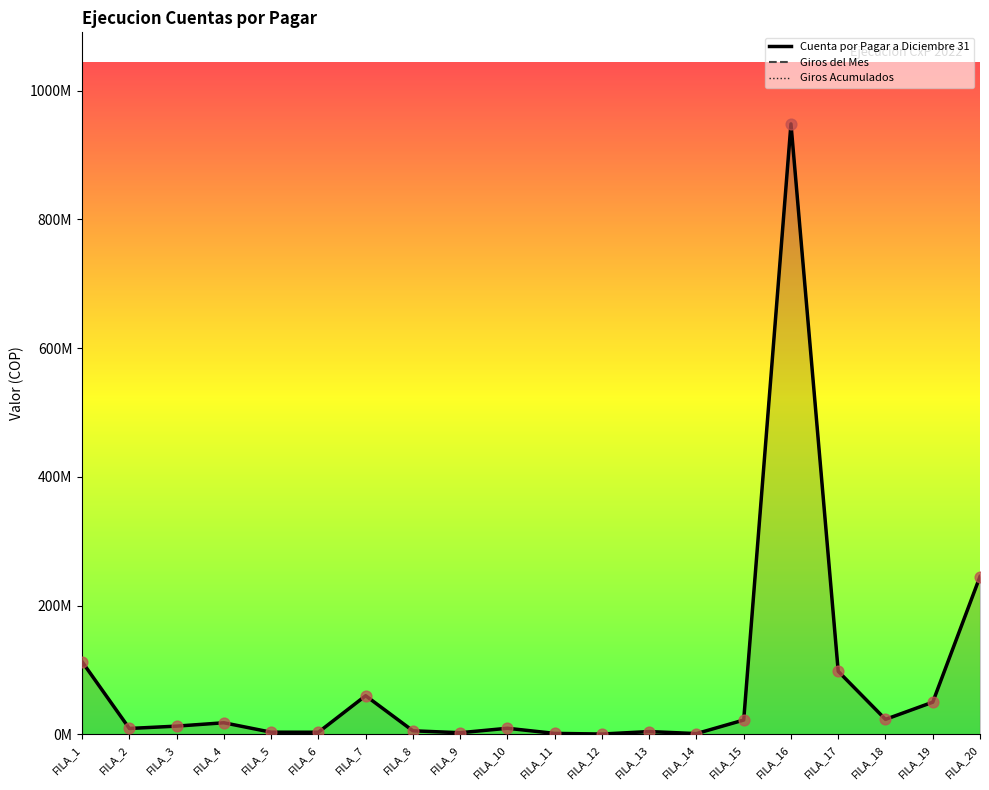

Which series has the largest total across all categories?

Cuenta por Pagar a Diciembre 31